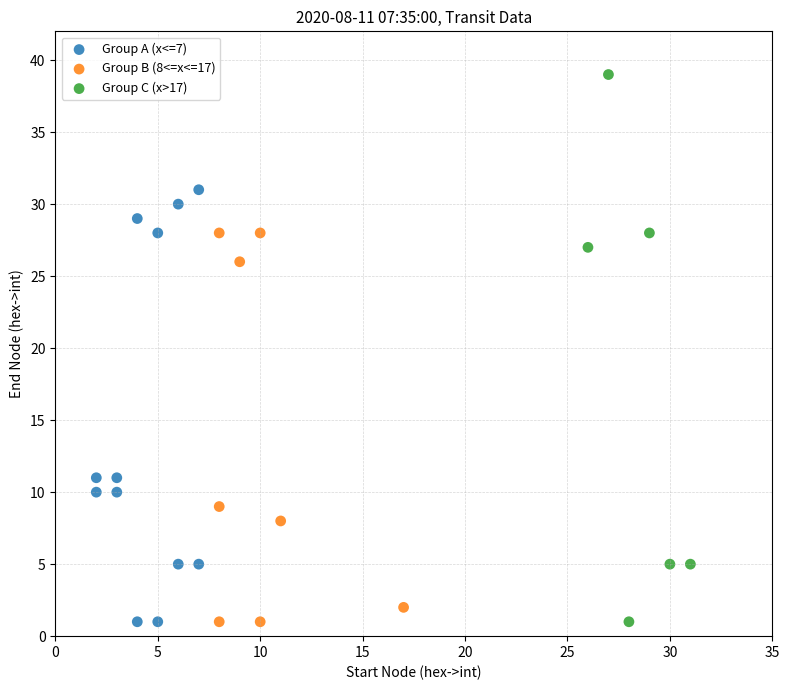

Which series has the widest spread of Y values?

Group C (x>17)